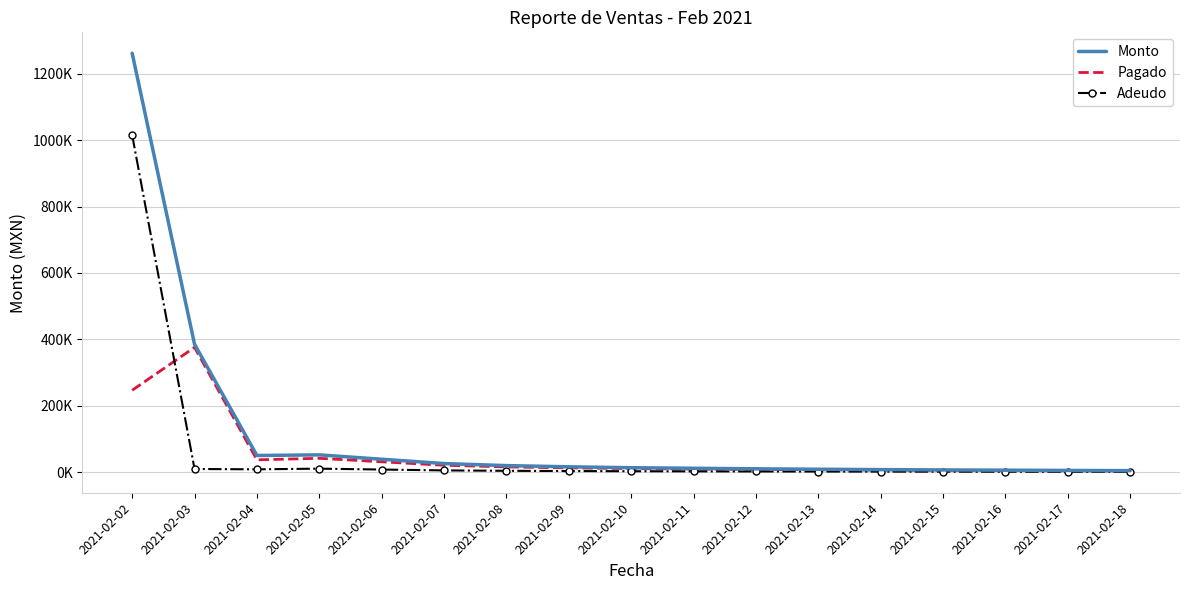

What is the value of the Pagado point at the 7th from the left?

15680.0